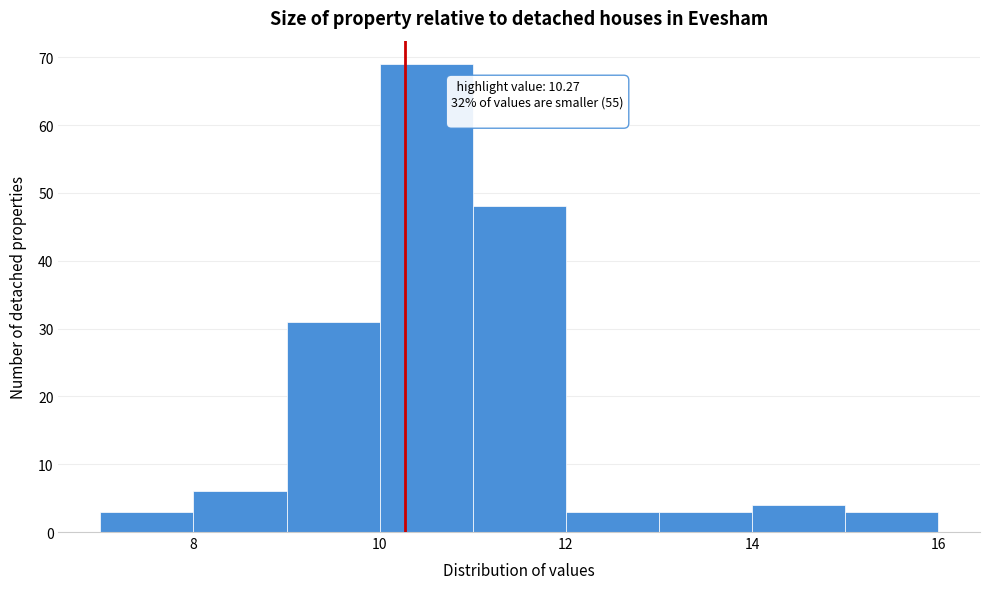

Over which range of the x-axis is the bar tallest?

10 to 11